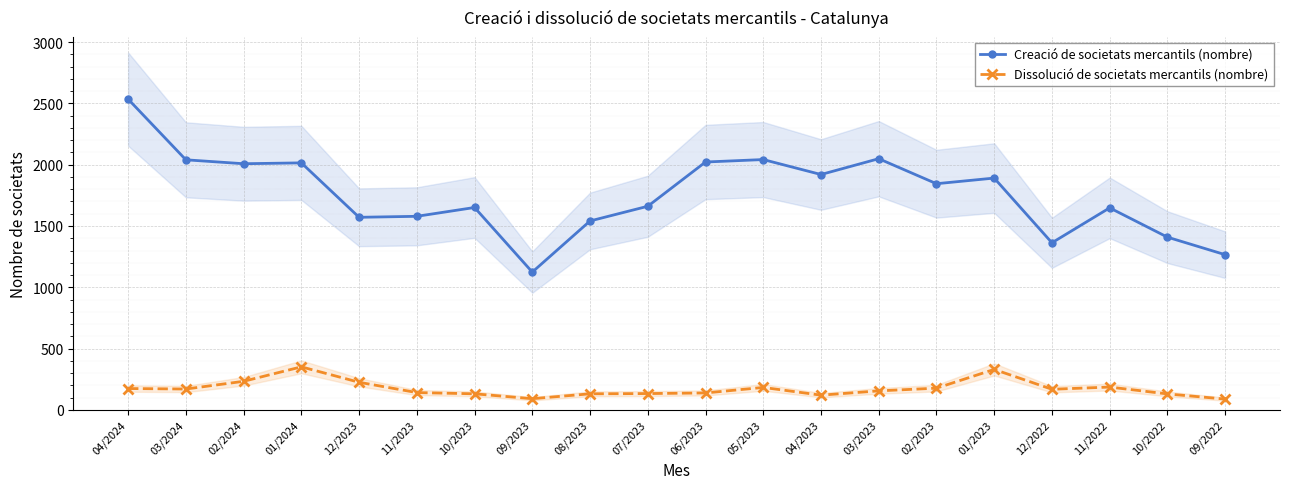

Reading left to right, extract all data points from this chart.

Creació de societats mercantils (nombre): 2535	2040	2008	2015	1571	1579	1651	1124	1541	1661	2022	2042	1920	2049	1845	1891	1363	1648	1409	1266
Dissolució de societats mercantils (nombre): 174	170	233	351	225	141	131	91	131	133	138	183	120	155	177	330	168	186	130	88